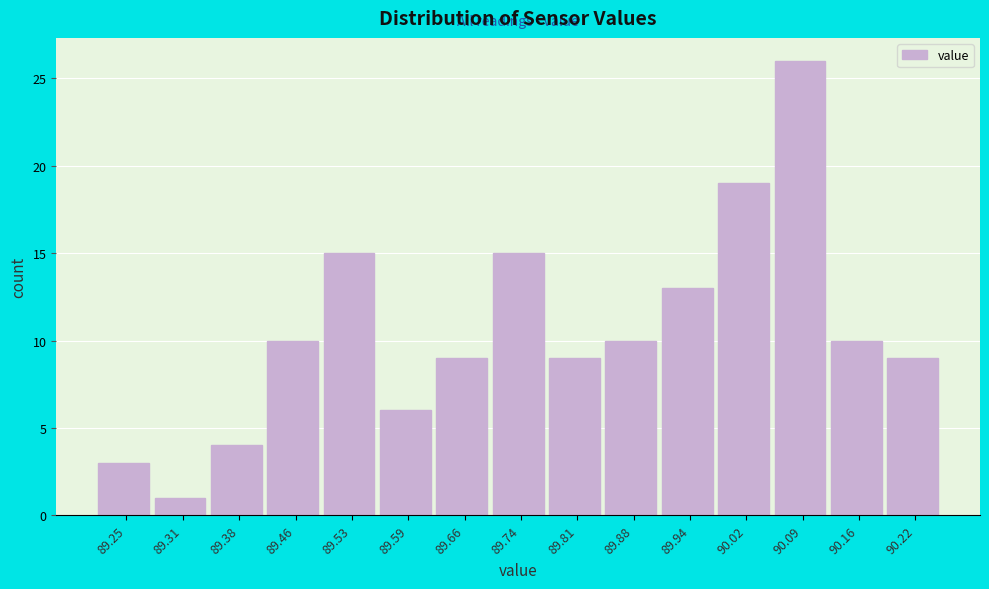

Which range on the x-axis has the tallest bar?

90.05 to 90.12